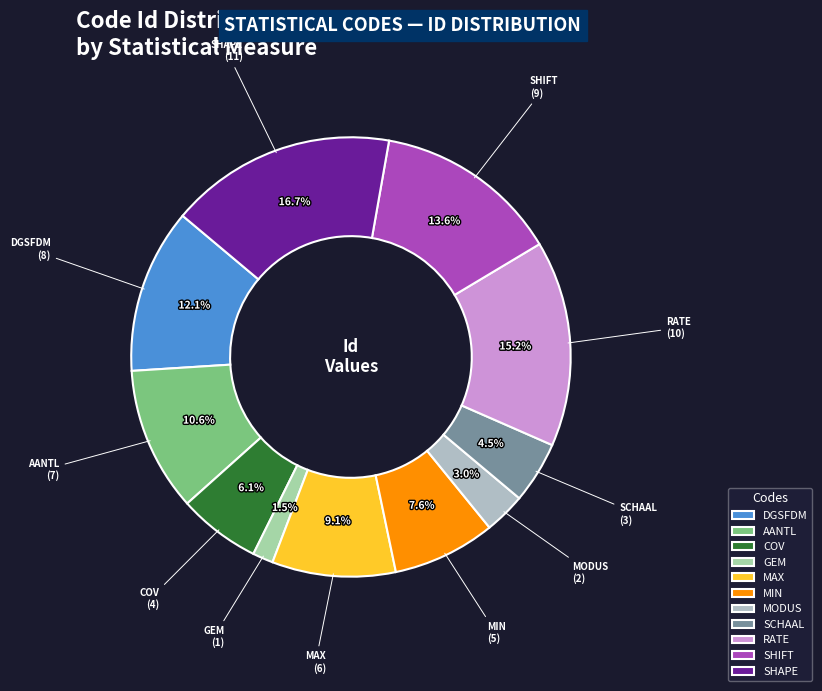

True or false: MODUS accounts for 13% of the total.

False